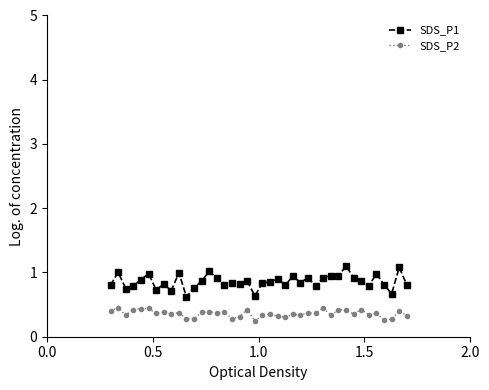

What is the difference between the maximum and minimum values in the SDS_P1 series?

0.5